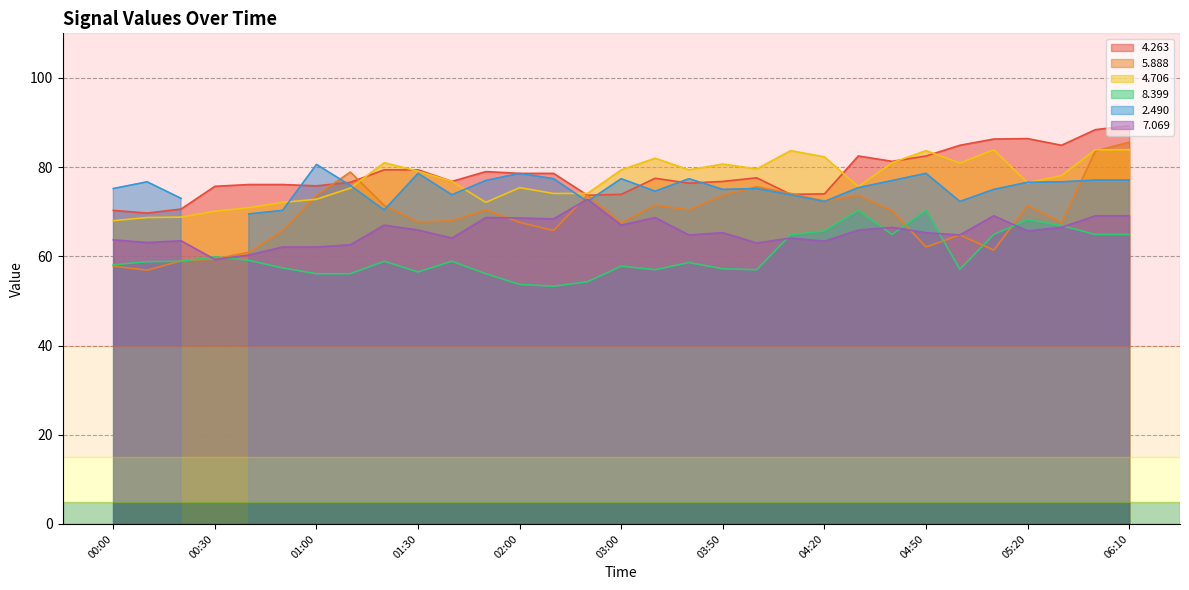

Is the value of 4.263 at 02:00 greater than the value of 7.069 at 00:30?

Yes